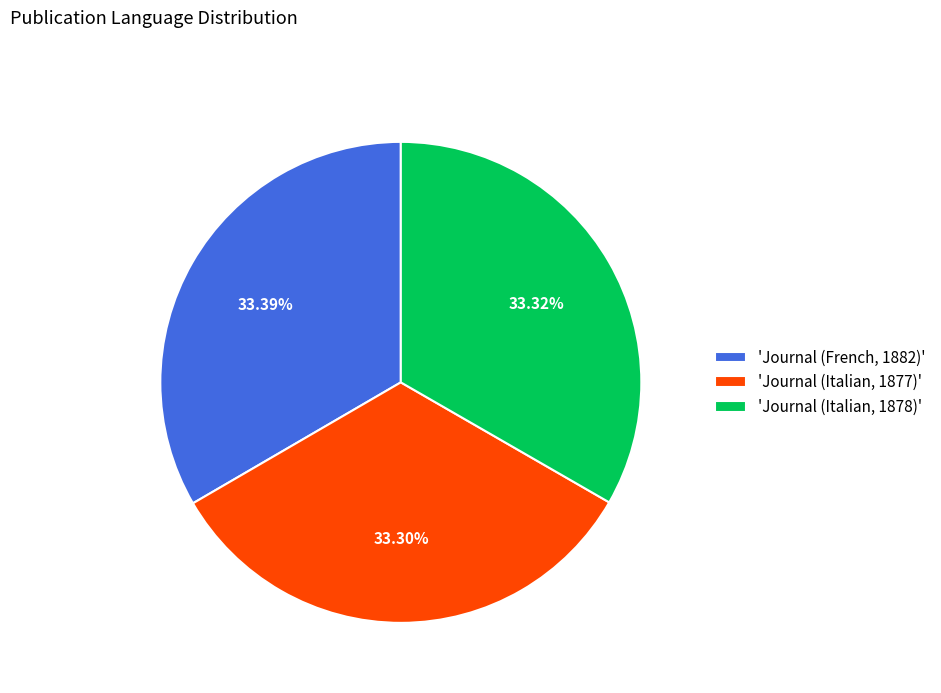

Approximately how many times larger is the value at 'Journal (Italian, 1877)' compared to 'Journal (Italian, 1878)'?

1.0